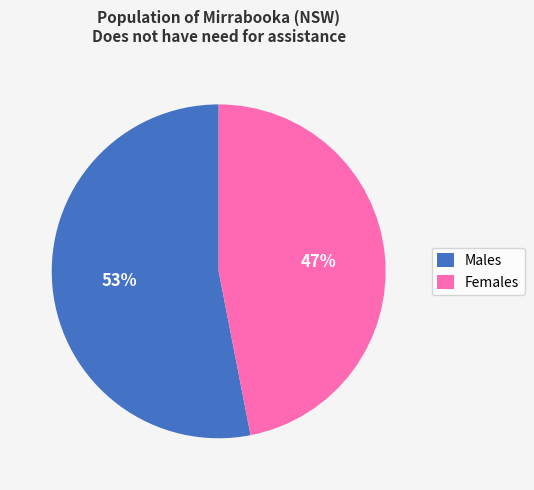

What percentage is the Females slice, to the nearest percent?

47%